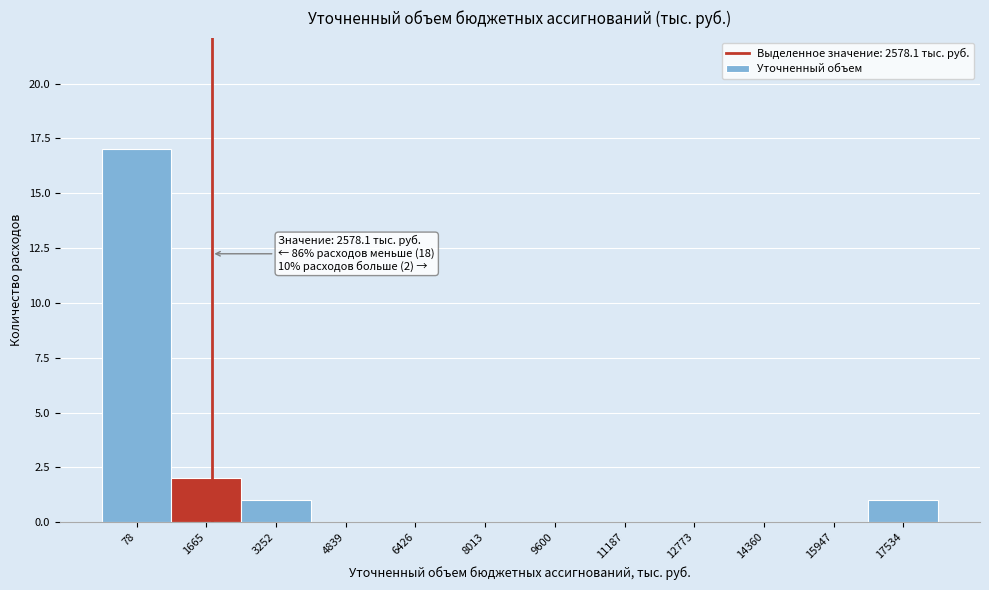

Reading left to right, what are all the values shown in this chart?

78=17	1665=2	3252=1	4839=0	6426=0	8013=0	9600=0	11187=0	12773=0	14360=0	15947=0	17534=1